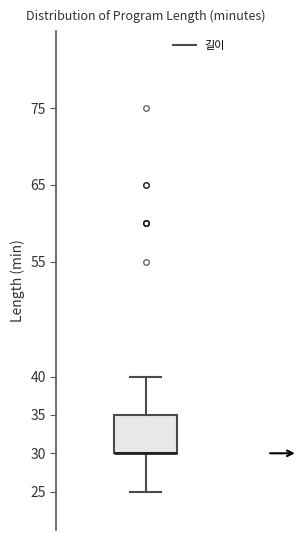

Where does the lower whisker of the box end on the y-axis? The values are not printed on the chart, so give them approximately, as read against the axis.

25